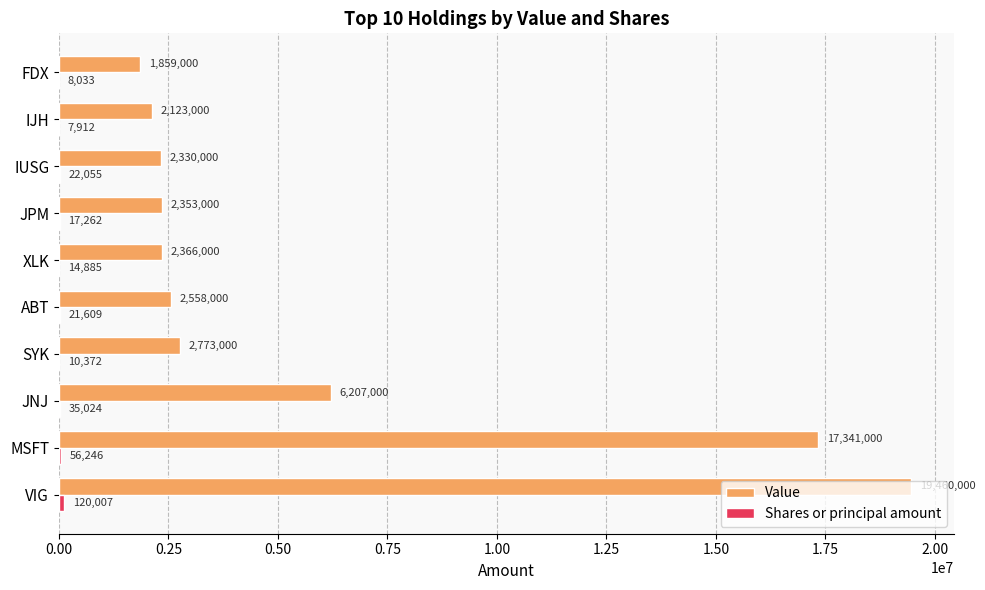

Which series has the largest total across all categories?

Value